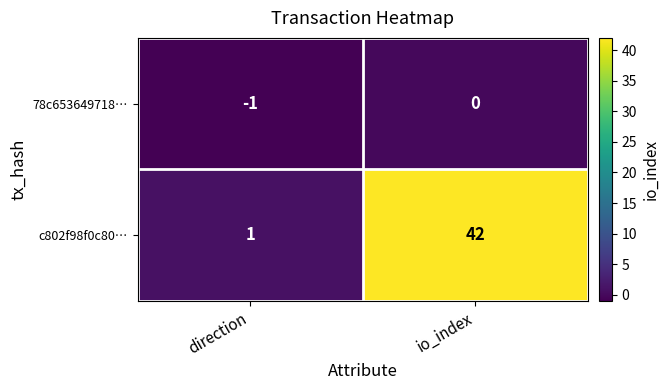

What is the greatest value displayed?

42